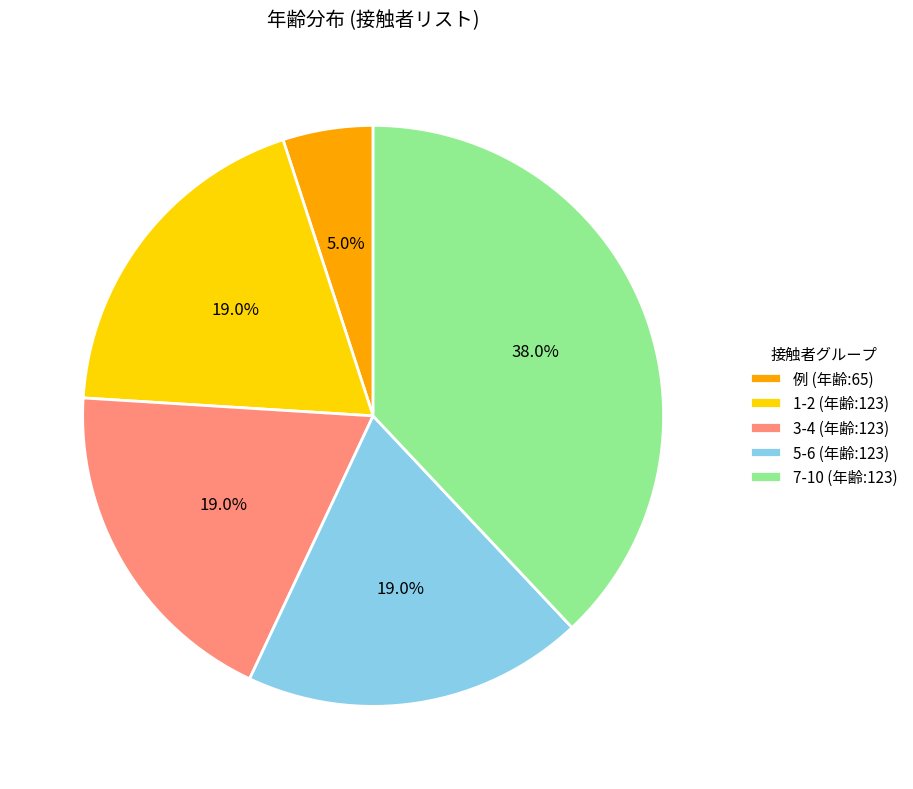

What is the ratio of the value at 1-2 (年齢:123) to the value at 例 (年齢:65)?

3.8